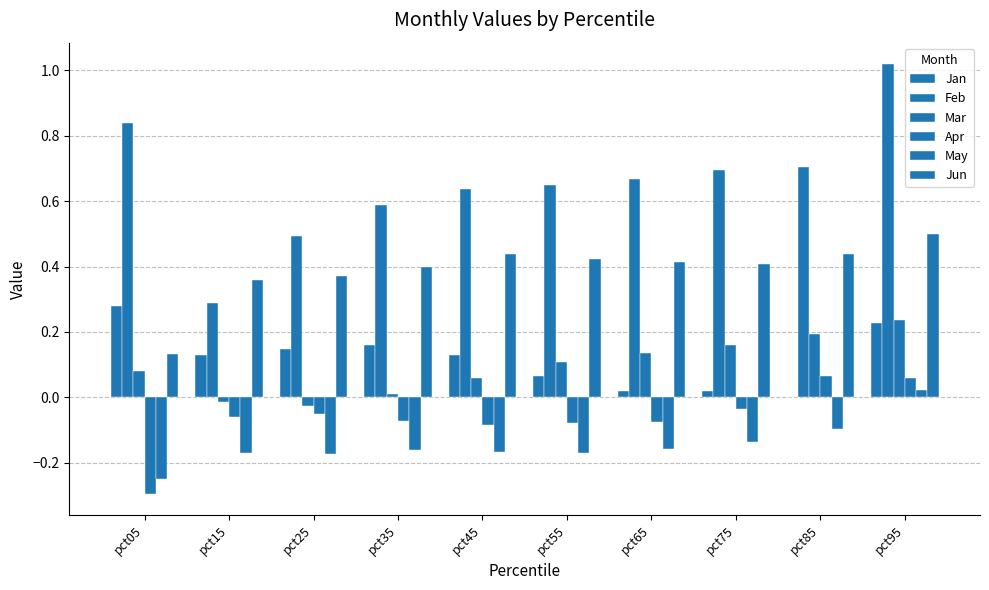

Is it true that Feb equals 1.2 at pct85?

False